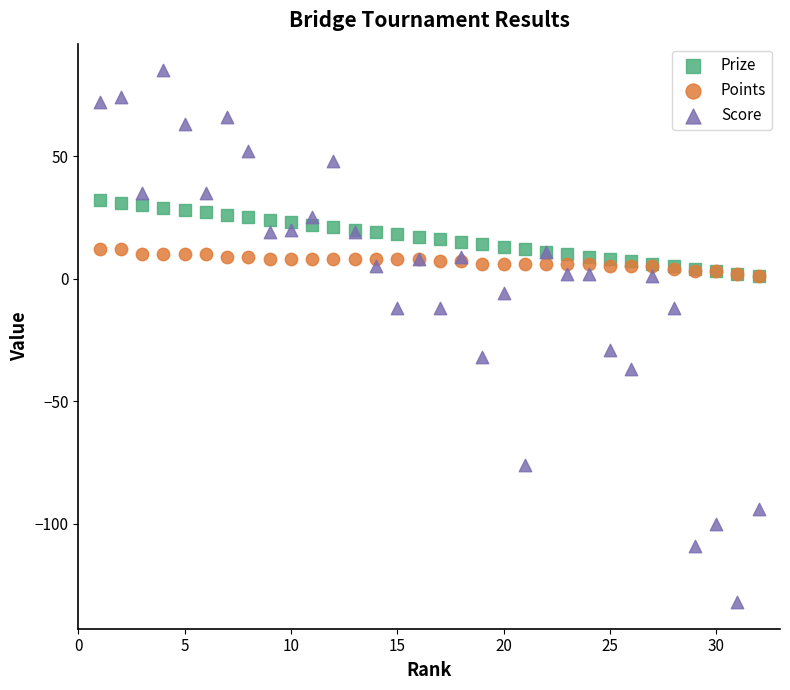

Which series reaches the minimum Y coordinate?

Score